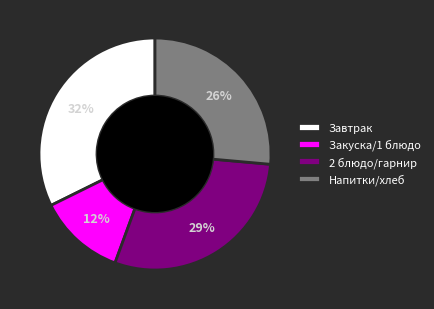

To the nearest percent, what is the difference between the largest and smallest slice percentages?

20%